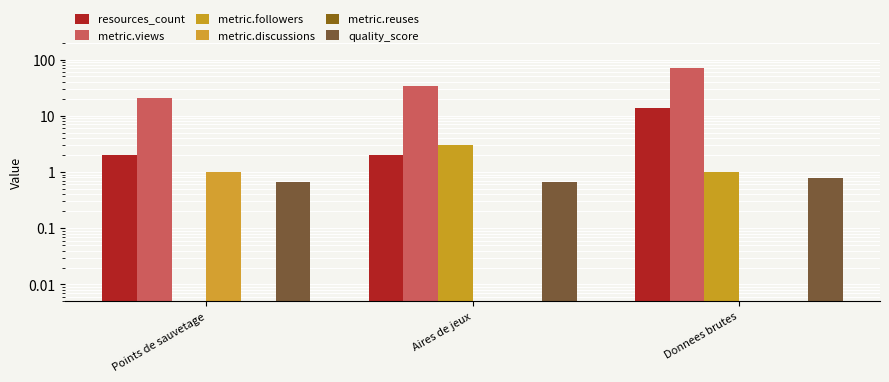

Reading right to left, extract all data points from this chart.

resources_count: Donnees brutes=14.0	Aires de jeux=2.0	Points de sauvetage=2.0
metric.views: Donnees brutes=72.0	Aires de jeux=34.0	Points de sauvetage=21.0
metric.followers: Donnees brutes=1.0	Aires de jeux=3.0	Points de sauvetage=0.0
metric.discussions: Donnees brutes=0.0	Aires de jeux=0.0	Points de sauvetage=1.0
metric.reuses: Donnees brutes=0.0	Aires de jeux=0.0	Points de sauvetage=0.0
quality_score: Donnees brutes=0.8	Aires de jeux=0.7	Points de sauvetage=0.7